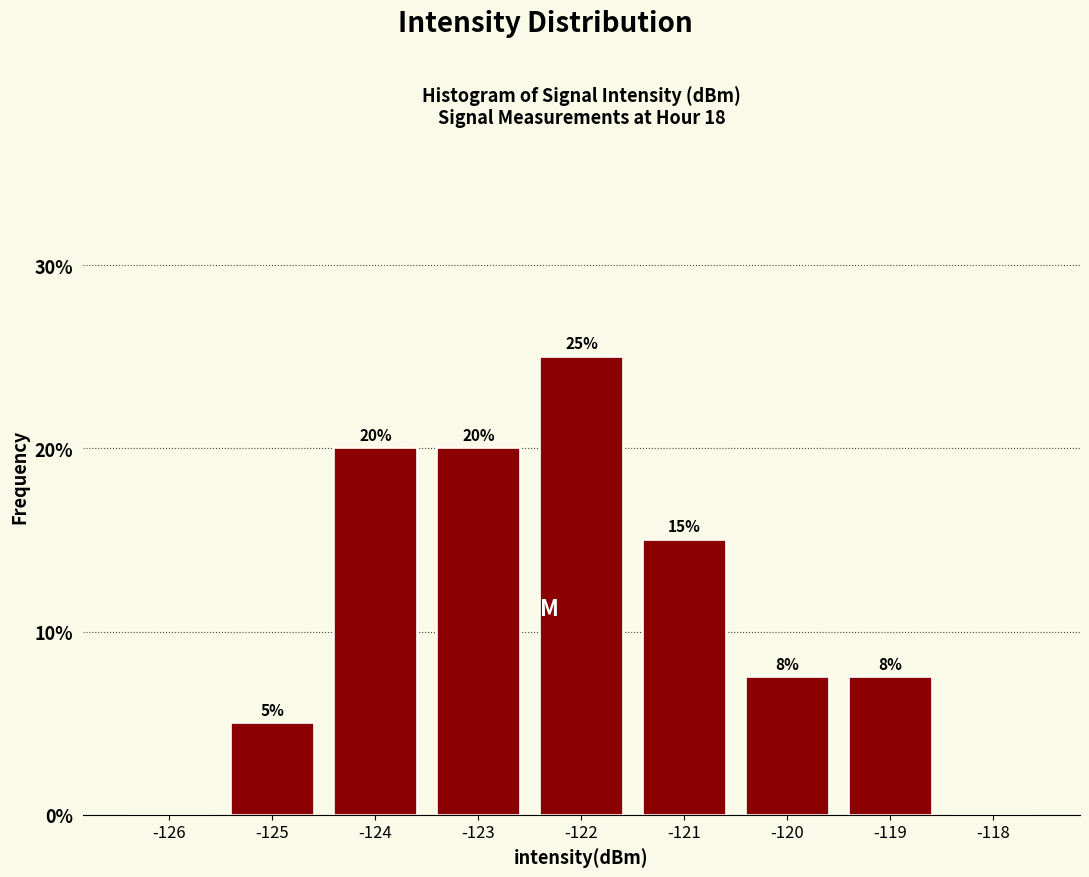

What is the approximate value at -124?

20.0